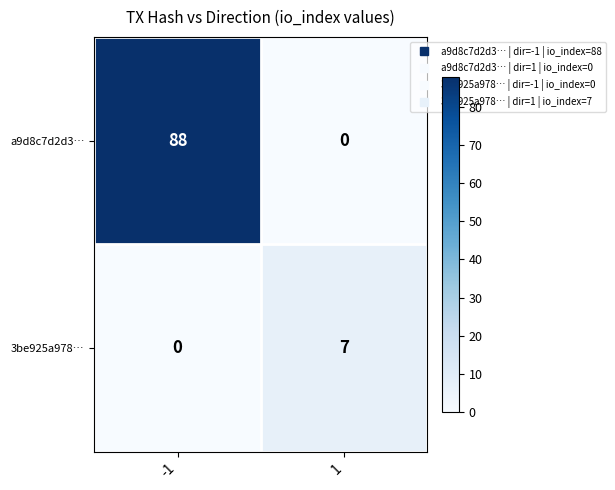

What value does the a9d8c7d2d3… series have at -1, to the nearest 10?

90